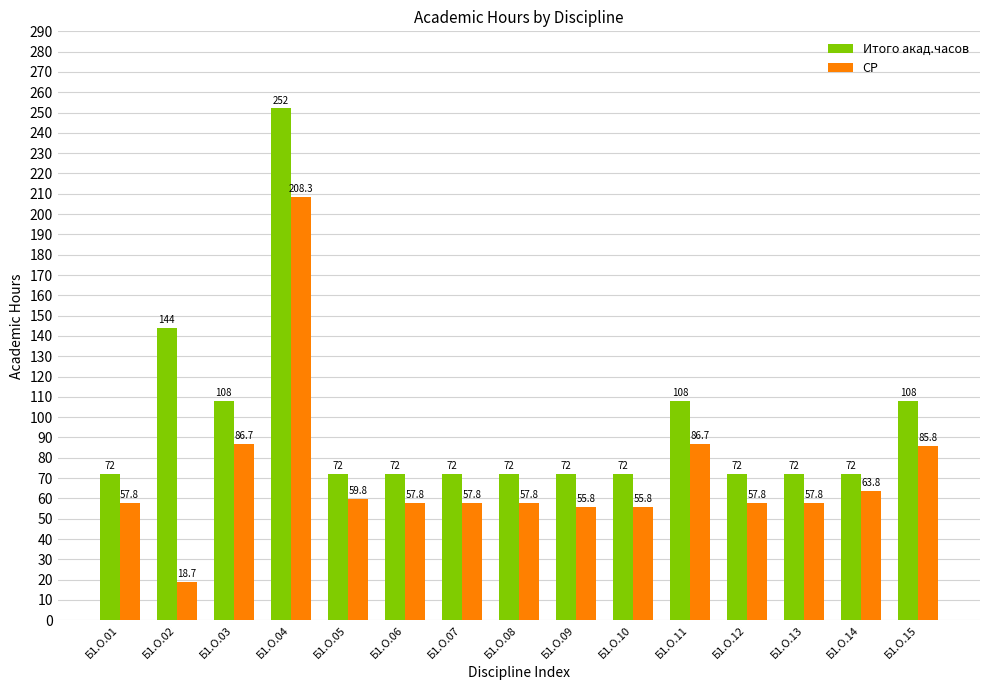

What are all the series names shown in the legend?

Итого акад.часов, СР